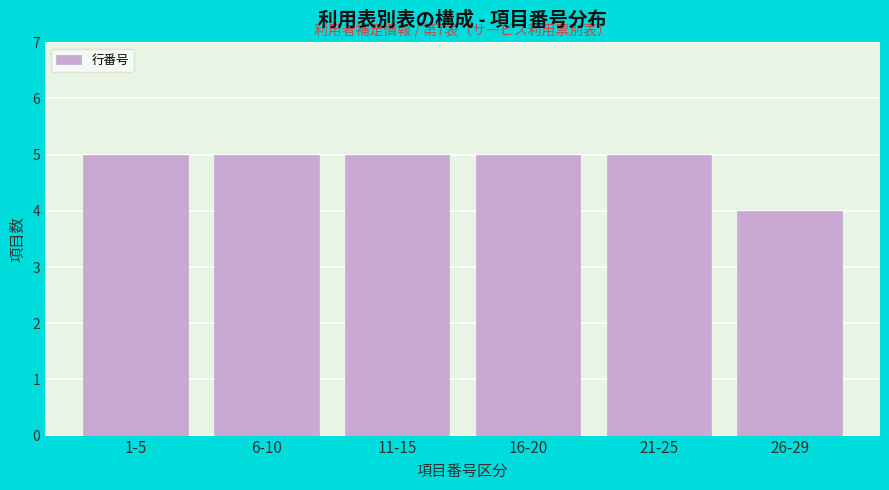

Reading left to right, transcribe all the data shown in this chart.

1-5=5	6-10=5	11-15=5	16-20=5	21-25=5	26-29=4